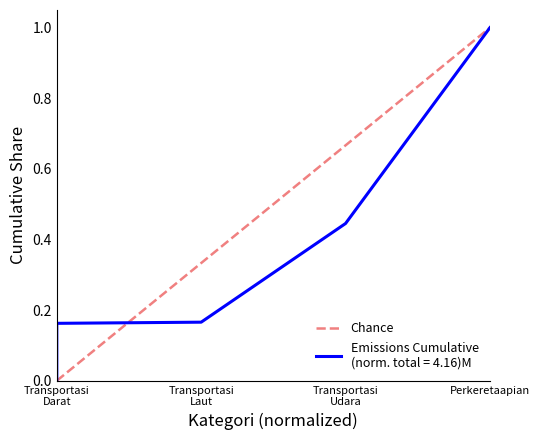

Which has a higher value, Perkeretaapian or Transportasi Darat?

Perkeretaapian